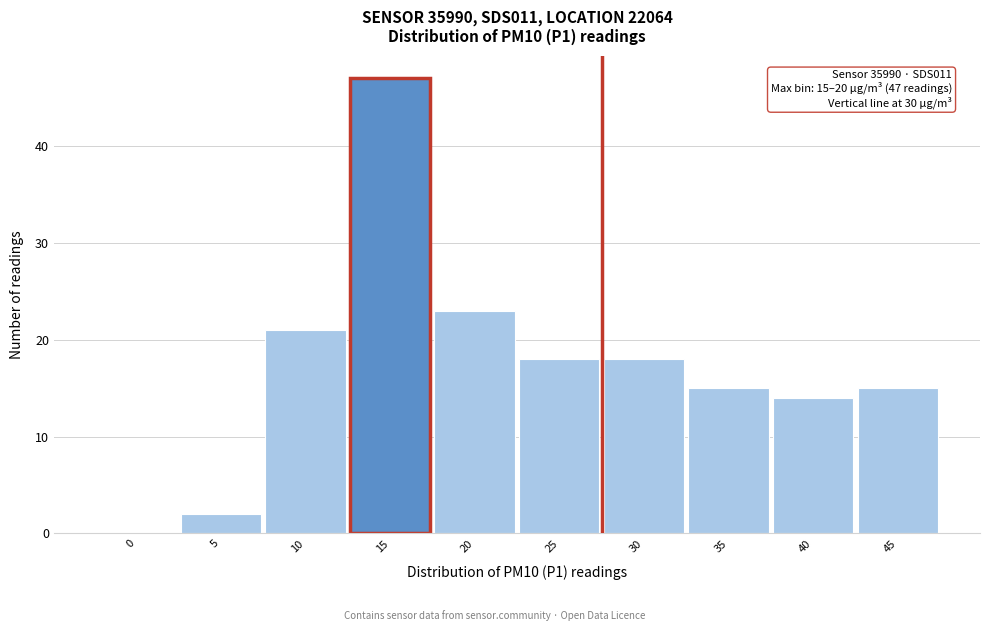

Reading left to right, extract all data points from this chart.

0=0	5=2	10=21	15=47	20=23	25=18	30=18	35=15	40=14	45=15